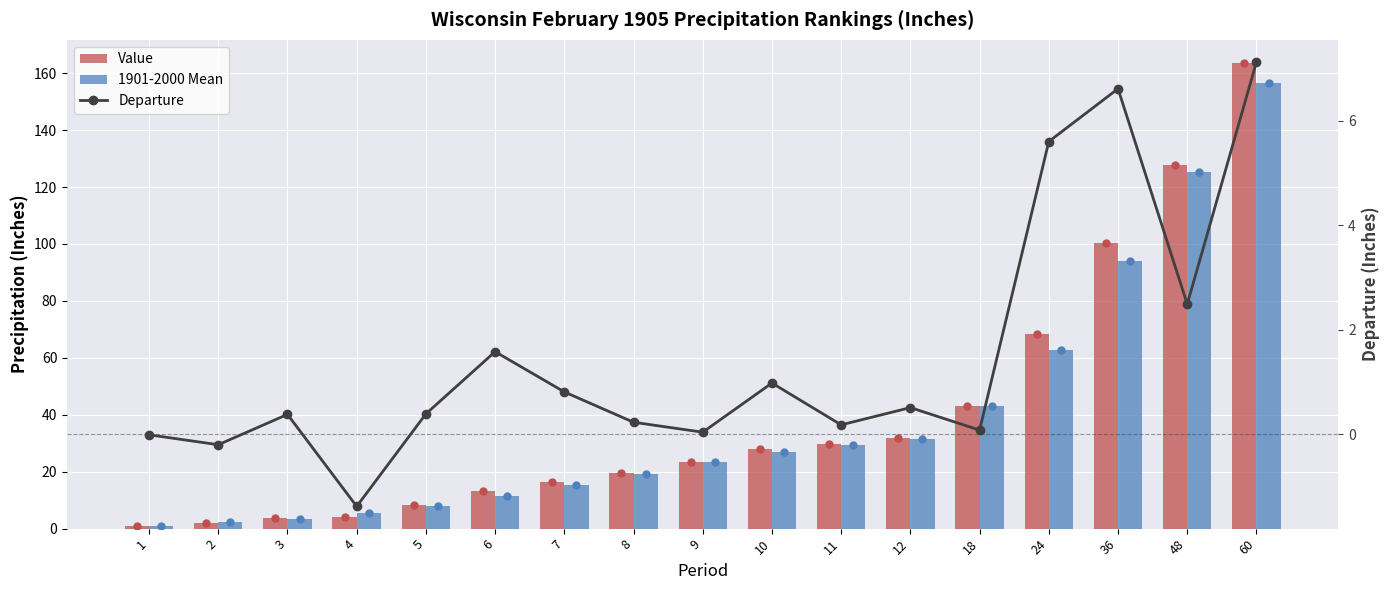

What is the sum of the 1901-2000 Mean values at 60 and 11?

185.9